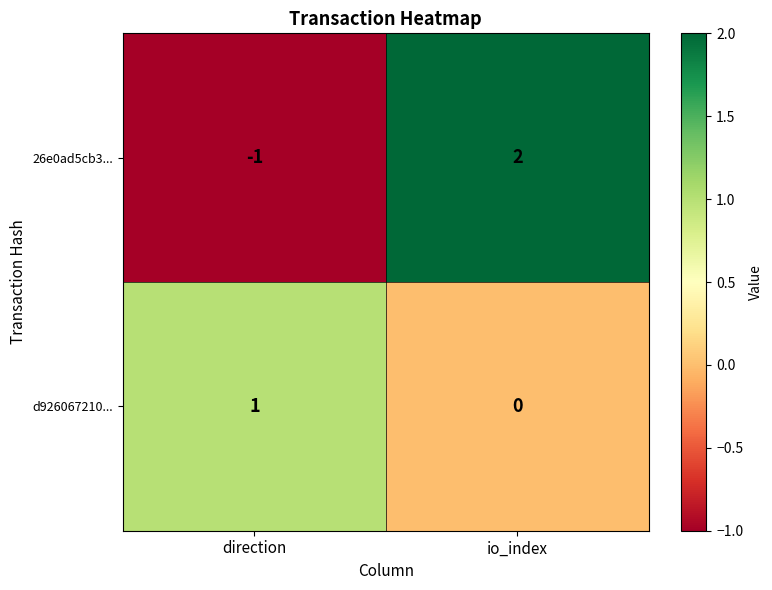

List the series in order of their peak value, lowest first.

d926067210..., 26e0ad5cb3...